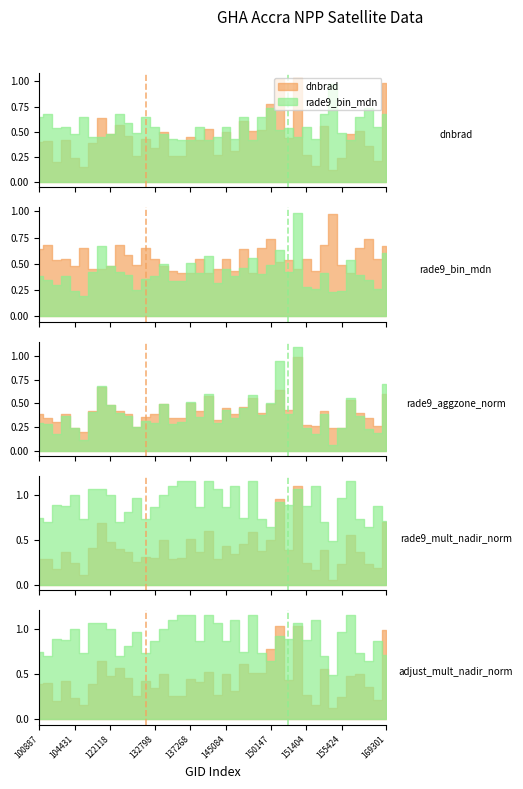

Which category has the highest value in the rade9_aggzone_norm series?

150533